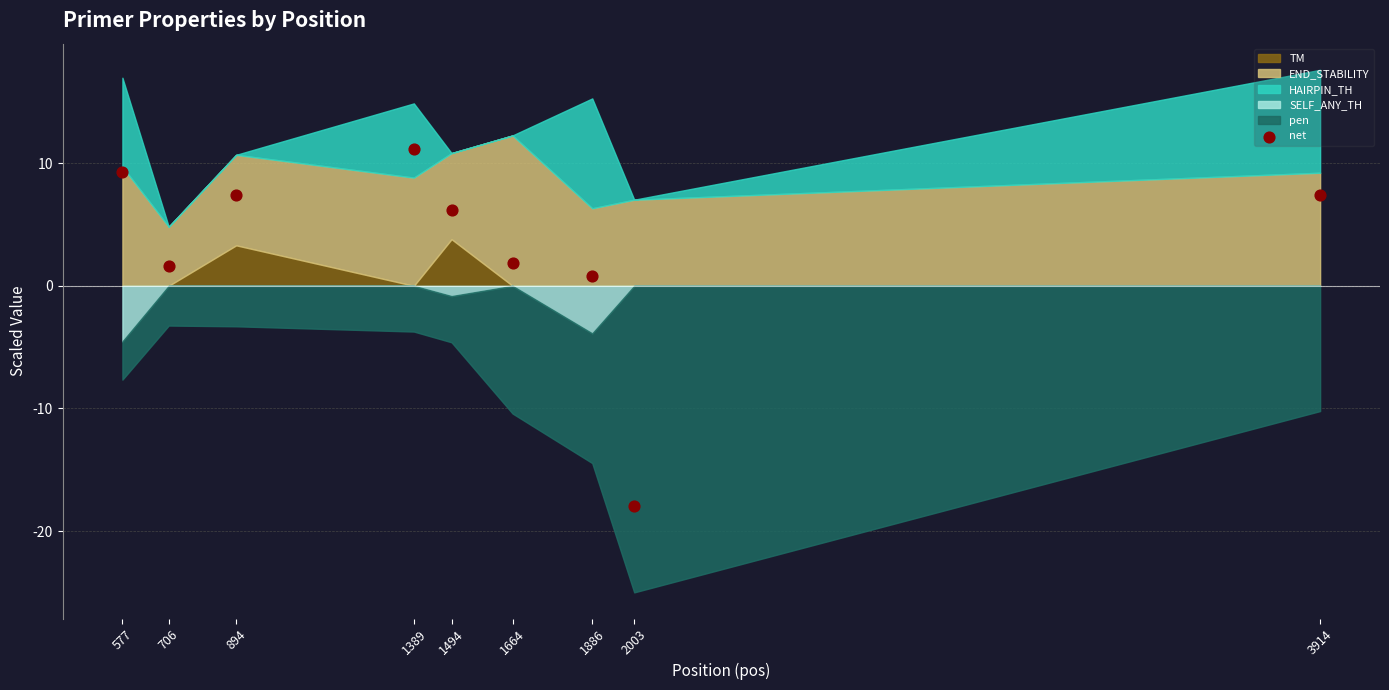

What is the average Y value?

3.1